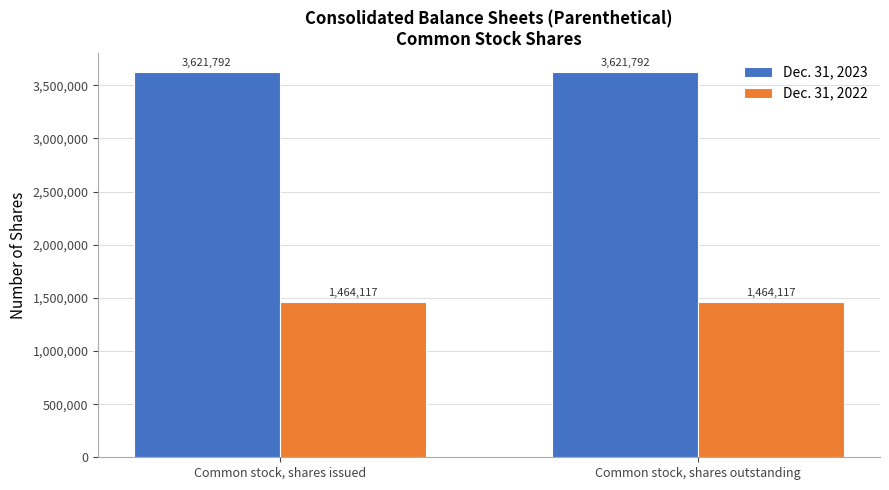

Reading right to left, list all the values displayed in this chart.

Dec. 31, 2023: 3621792	3621792
Dec. 31, 2022: 1464117	1464117